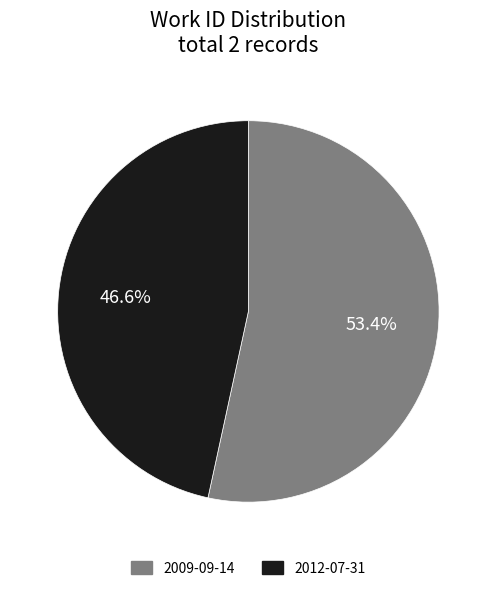

Is there a majority slice in this chart?

Yes